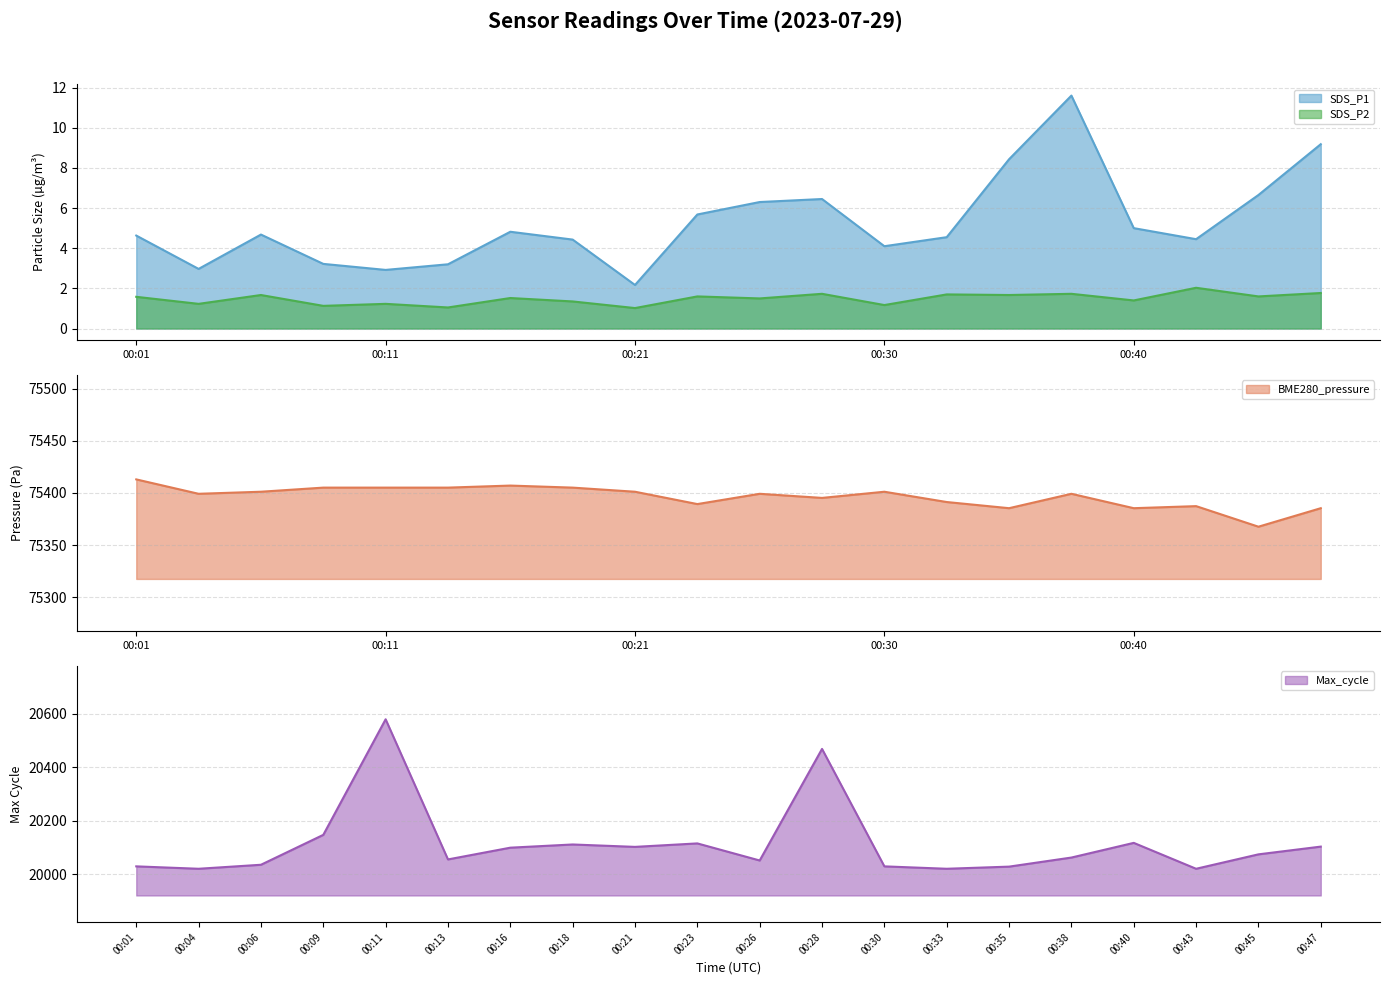

Which has a higher value, 00:06 or 00:18?

00:06